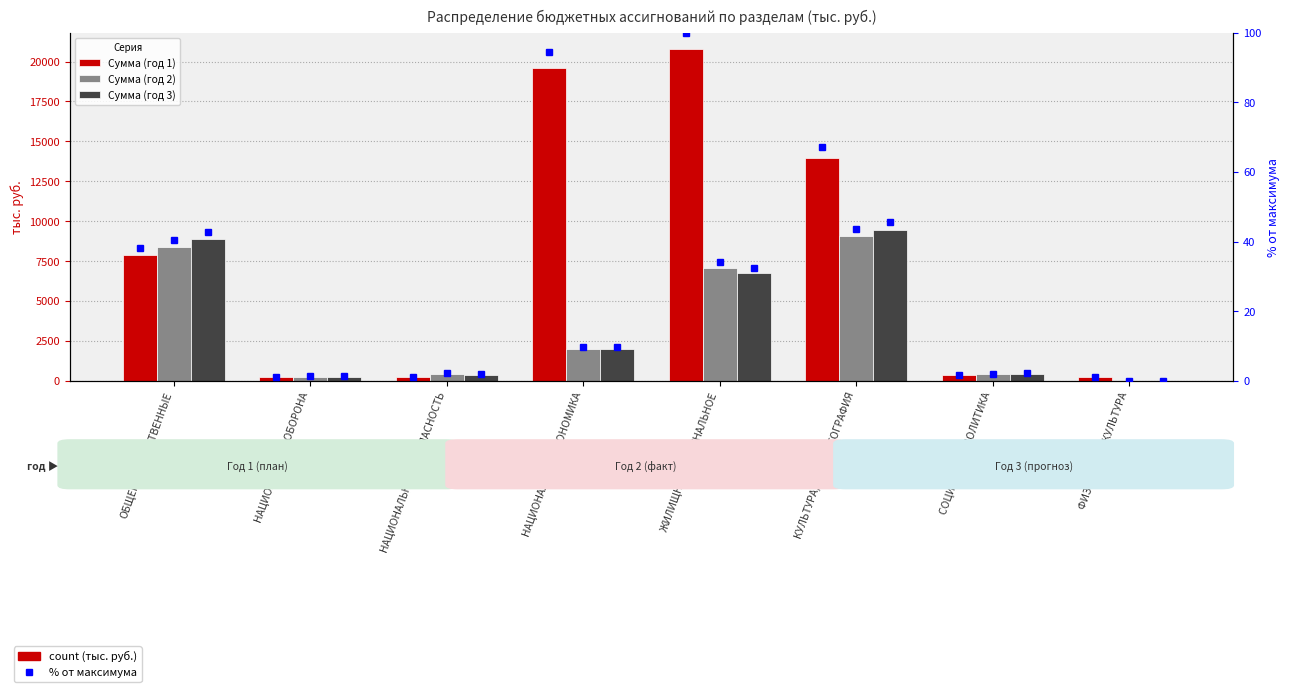

How many data points does each series have?

8